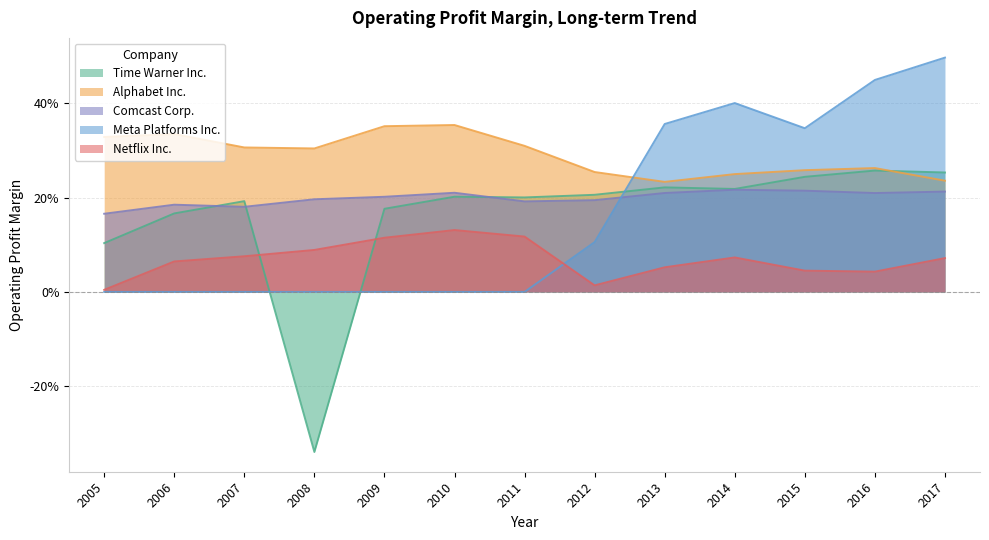

Is it true that Alphabet Inc. equals 0.1 at 2007?

False